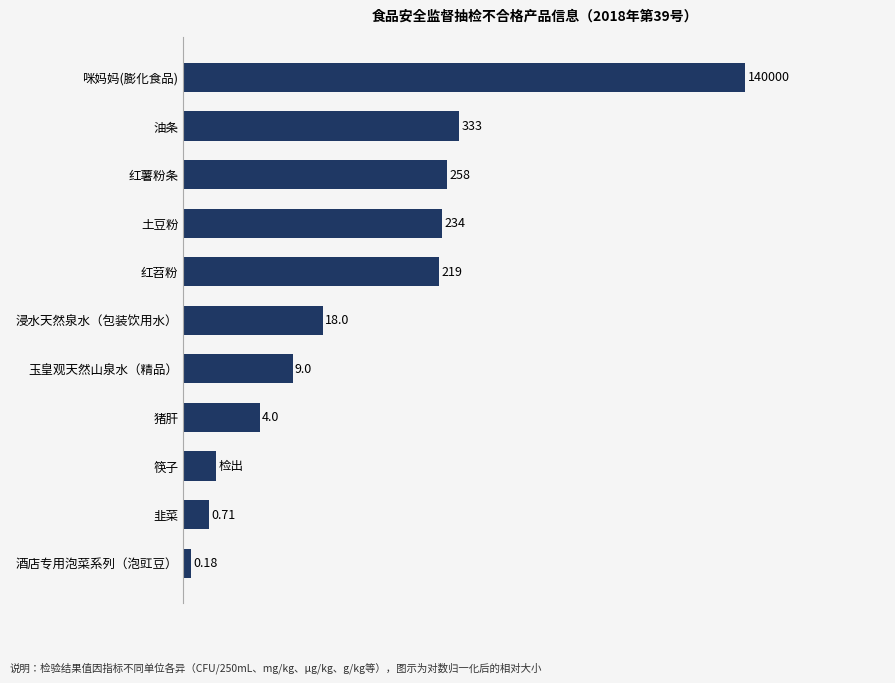

Are the bars horizontal?

Yes